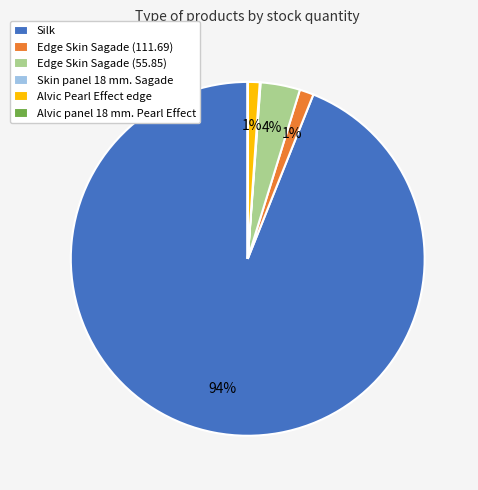

Which slice is the largest?

Silk